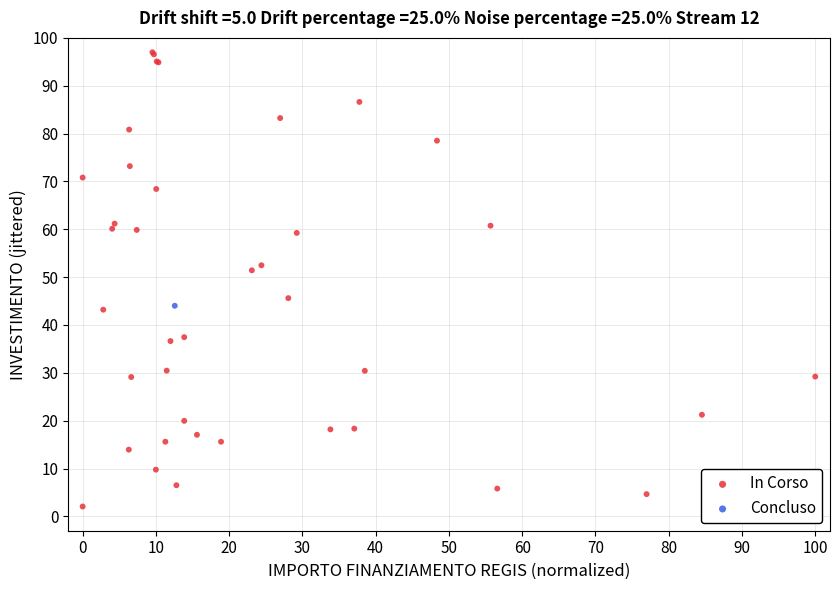

What are all the series names shown in the legend?

In Corso, Concluso